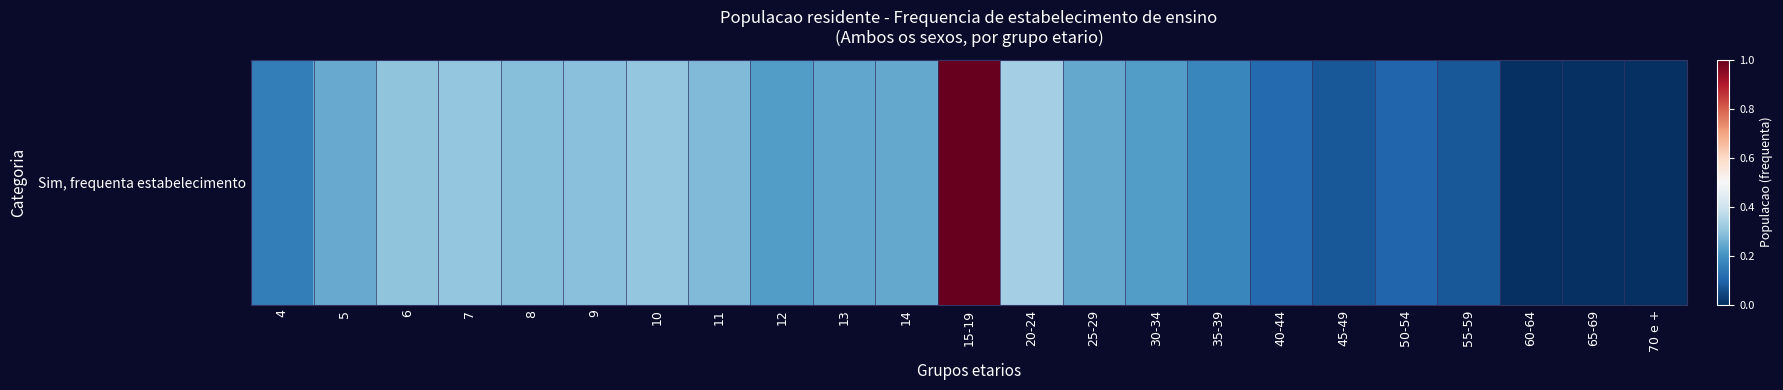

How many data points does each series have?

23